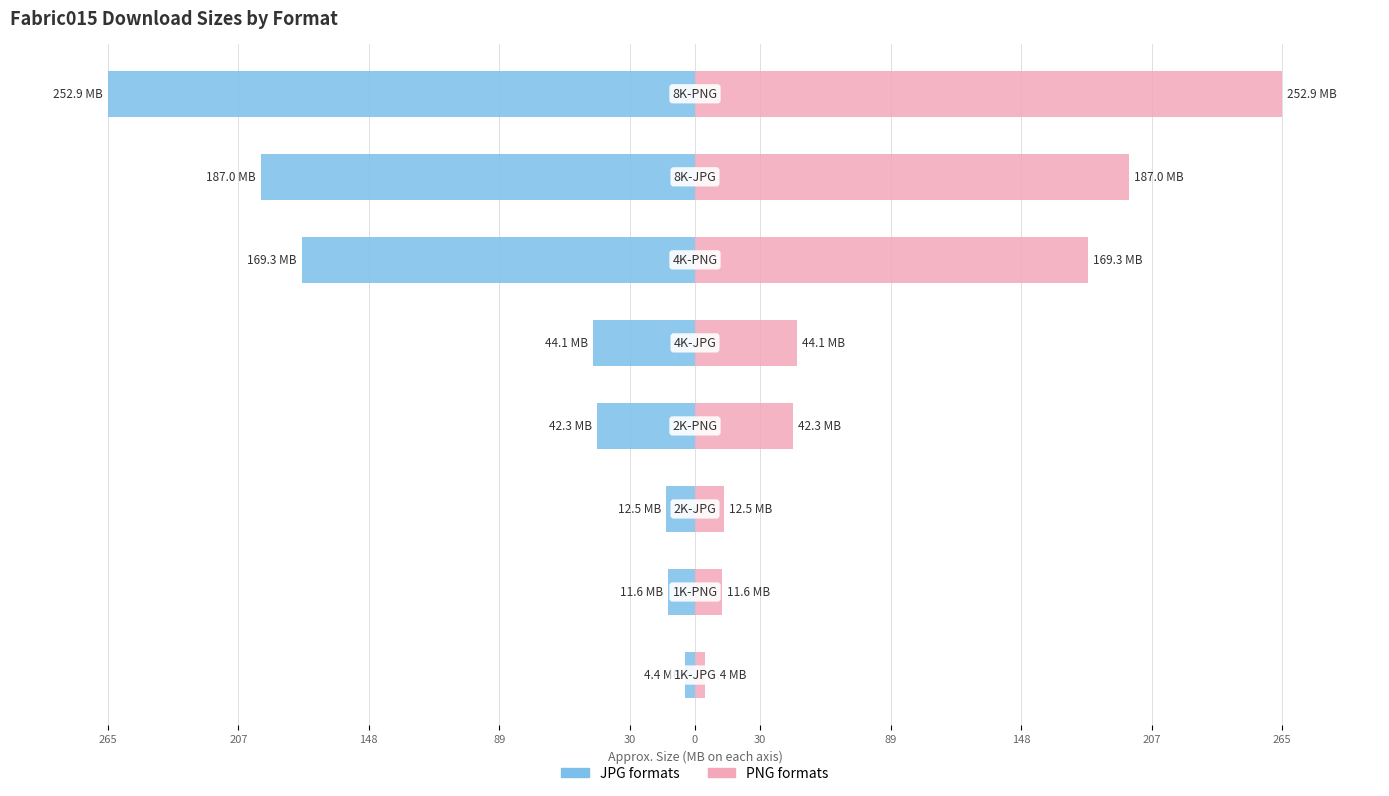

How many groups of bars are there?

8